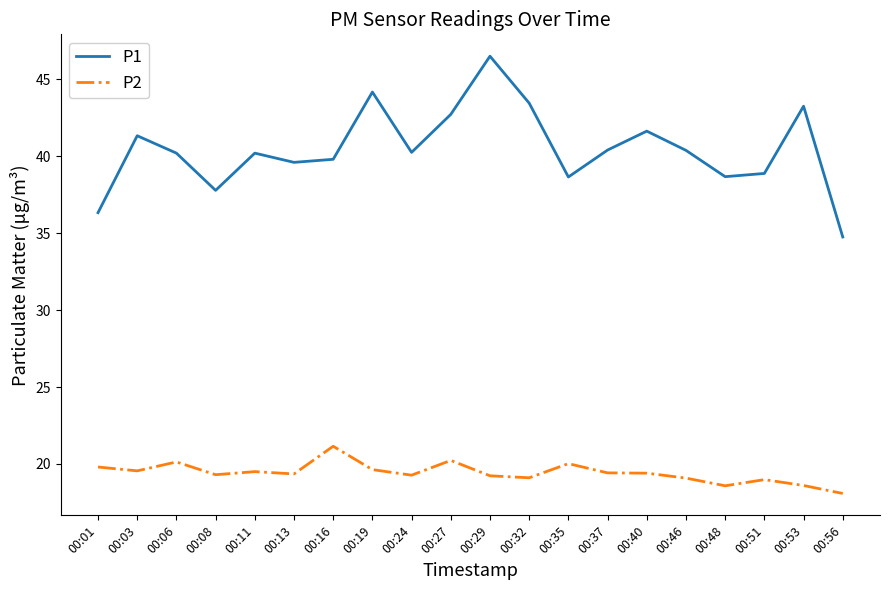

What is the difference between the highest and lowest values at 00:27?

22.5